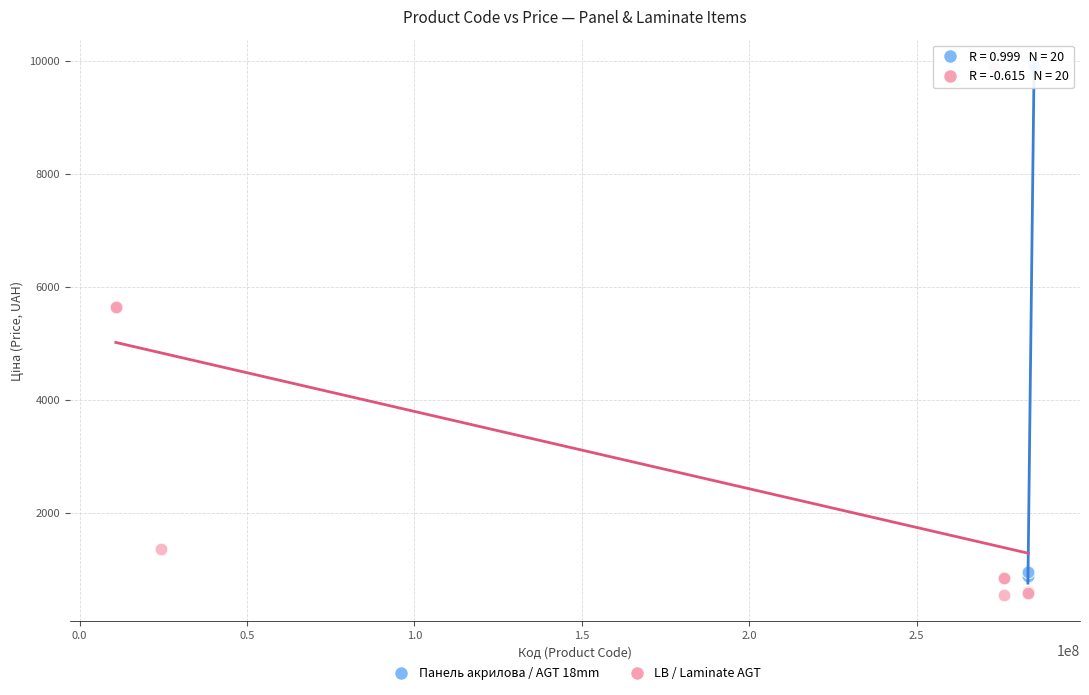

What are all the series names shown in the legend?

Панель акрилова / AGT 18mm, LB / Laminate AGT